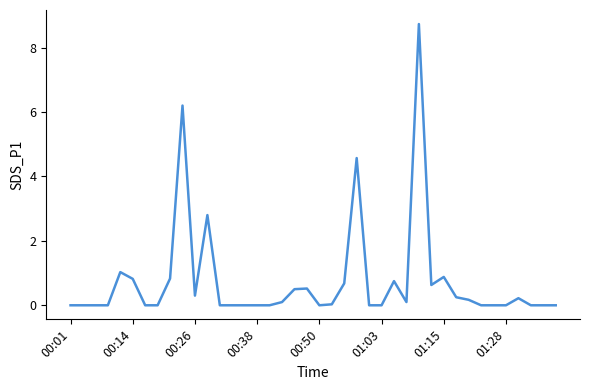

What is the maximum value shown in the chart?

8.7